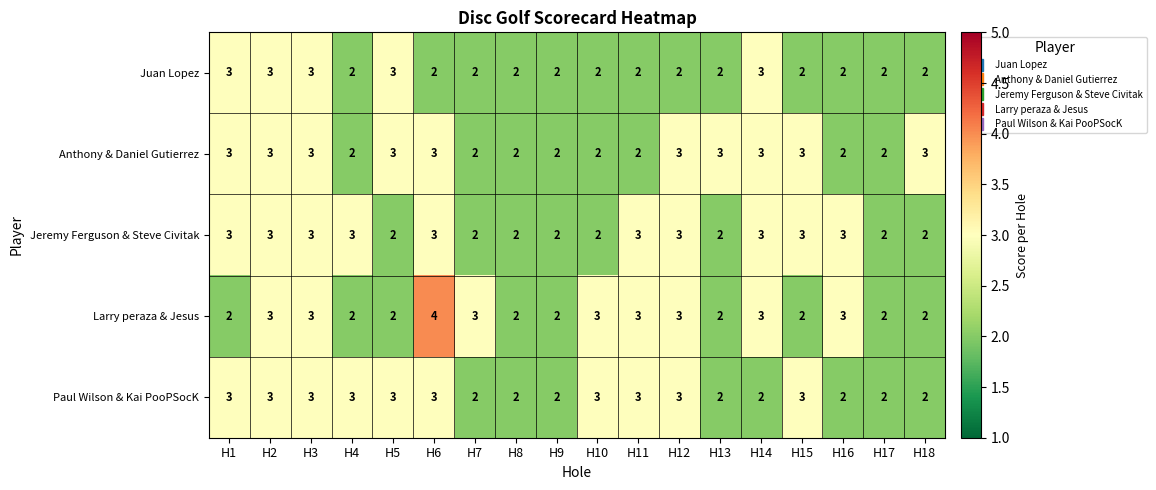

What is the spread (max minus min) of values at H7?

1